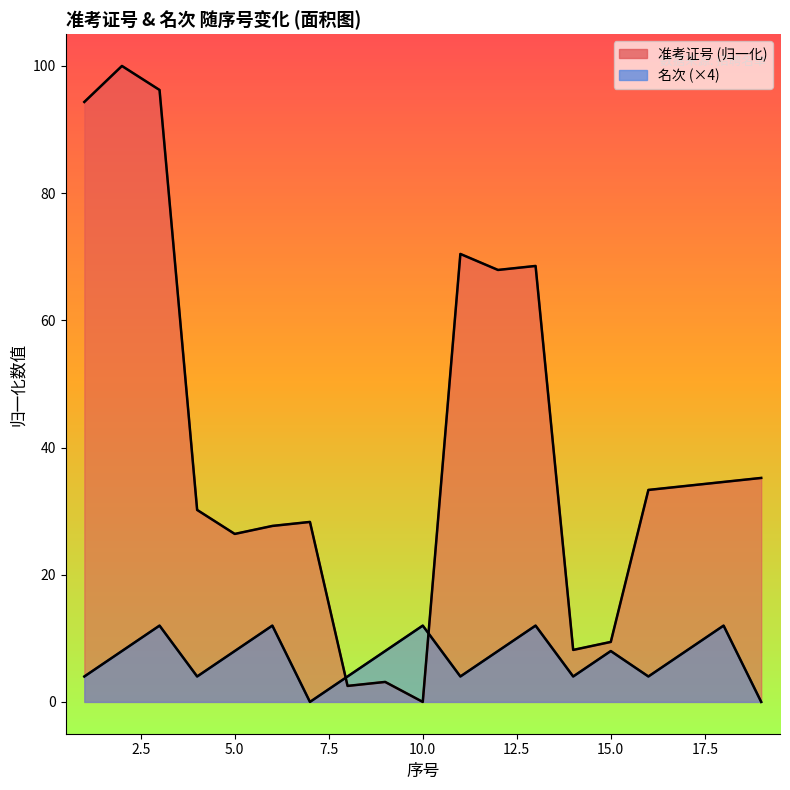

What are all the series names shown in the legend?

准考证号, 名次